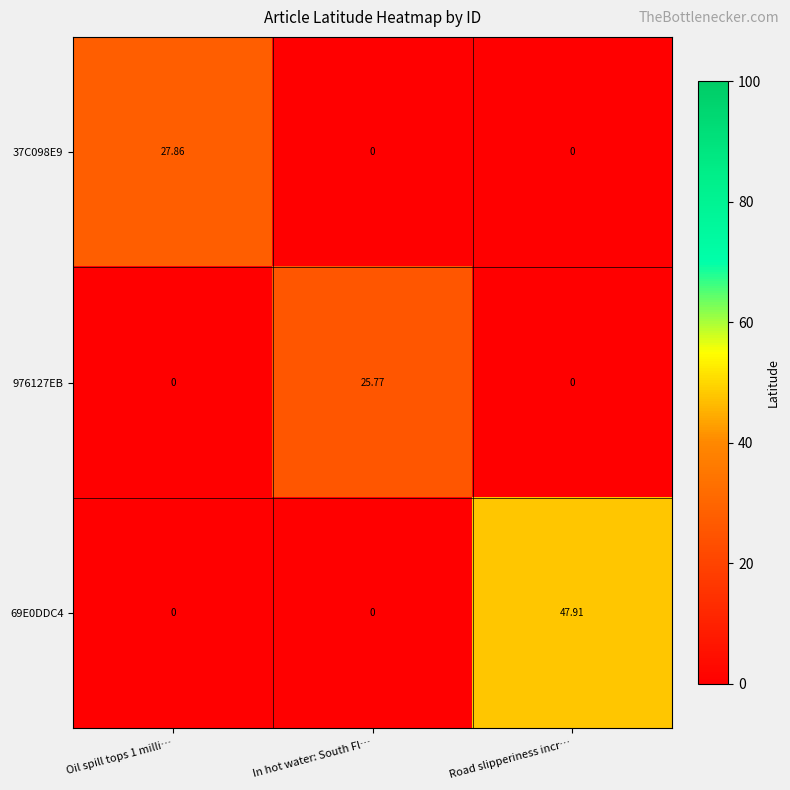

At which category is the sum across all series the highest?

Road slipperiness incr…